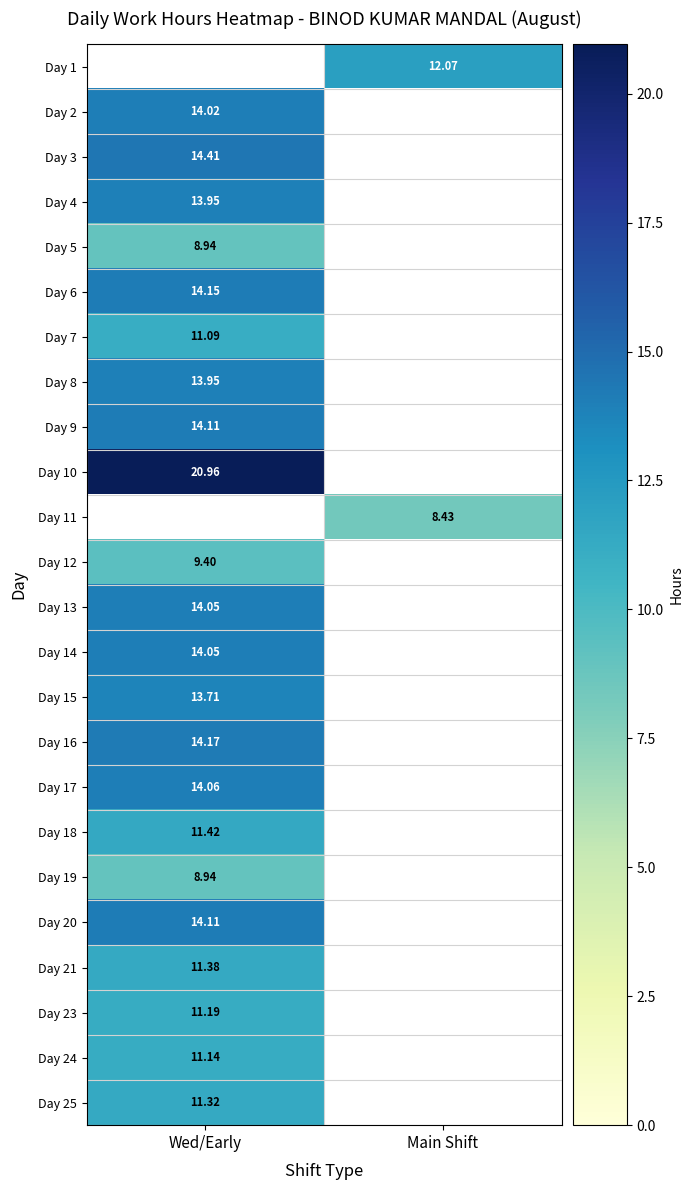

Is it true that Day 6 equals 14.2 at Wed/Early?

True